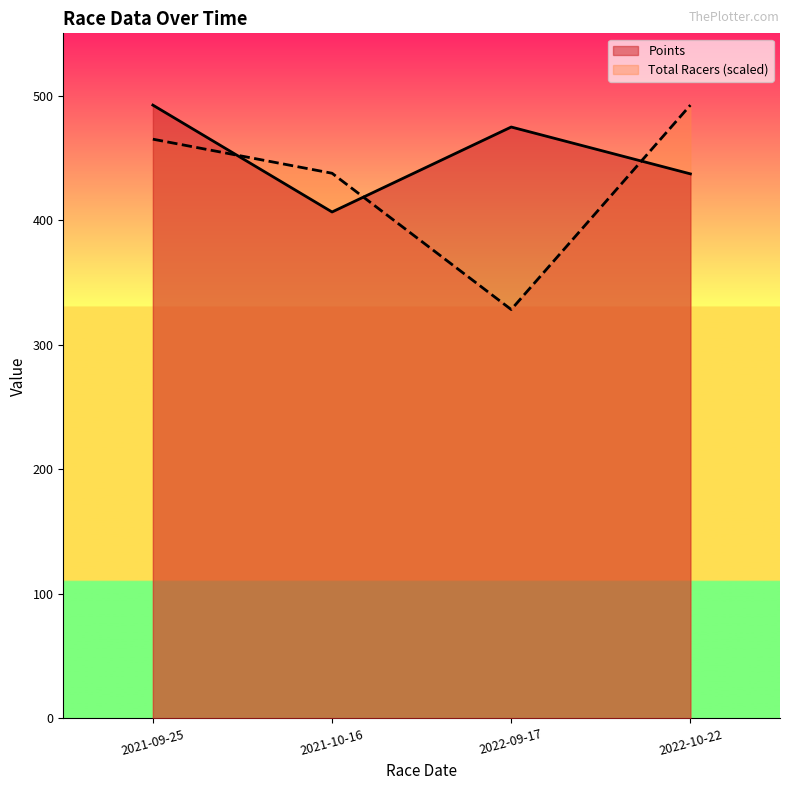

Does the chart have visible grid lines?

No